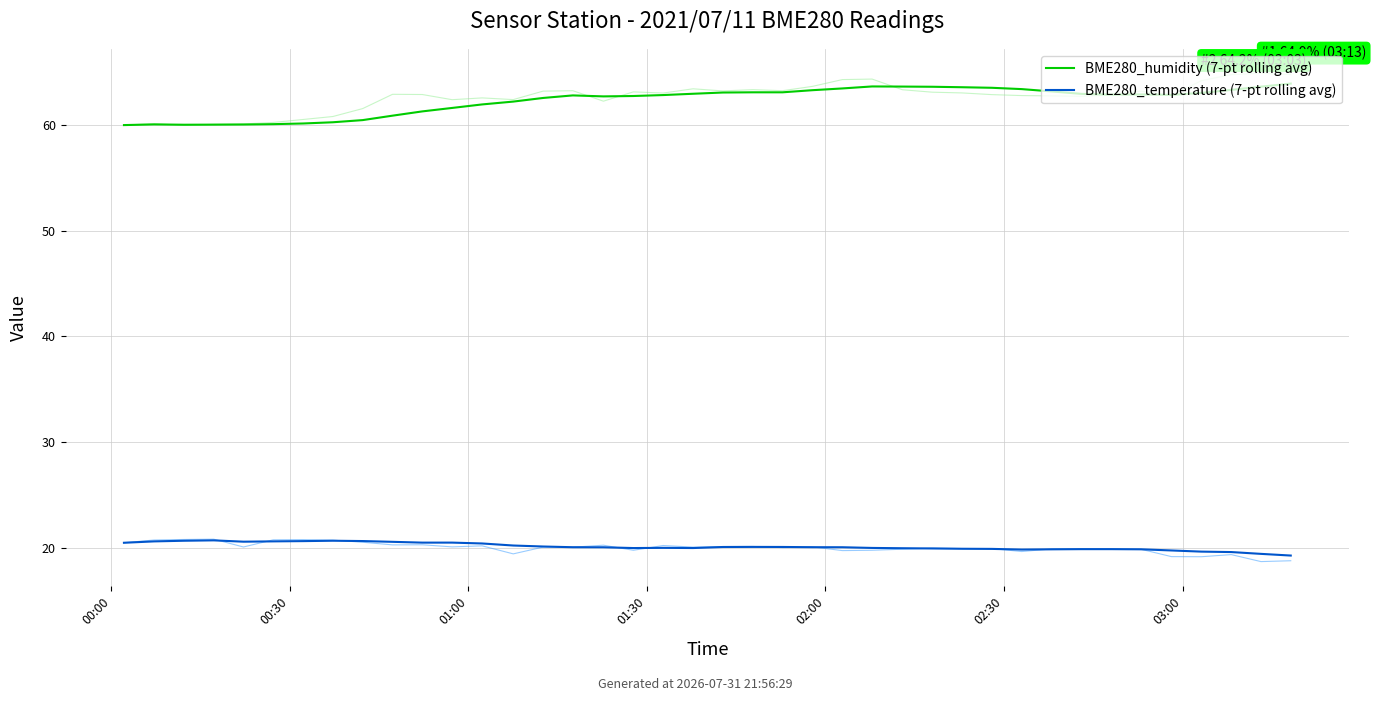

Reading left to right, extract all data points from this chart.

BME280_humidity (7-pt rolling avg): 60.0	60.0	60.0	60.0	60.0	60.1	60.1	60.2	60.5	60.9	61.3	61.6	61.9	62.2	62.5	62.8	62.7	62.7	62.8	62.9	63.1	63.1	63.1	63.3	63.4	63.6	63.6	63.6	63.6	63.5	63.4	63.2	62.9	62.9	62.9	62.8	63.0	63.3	63.6	63.9
BME280_temperature (7-pt rolling avg): 20.5	20.6	20.7	20.7	20.6	20.6	20.7	20.7	20.7	20.6	20.5	20.5	20.4	20.2	20.1	20.1	20.1	20.0	20.0	20.0	20.1	20.1	20.1	20.1	20.1	20.0	20.0	20.0	19.9	19.9	19.9	19.9	19.9	19.9	19.9	19.8	19.7	19.6	19.4	19.3